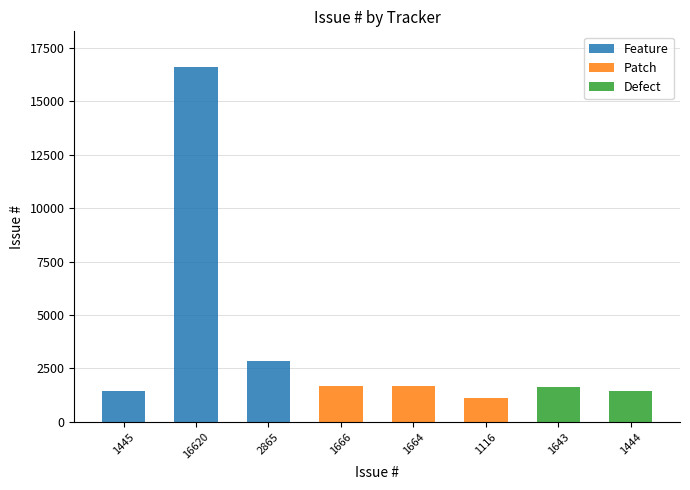

Does the chart contain stacked bars?

No